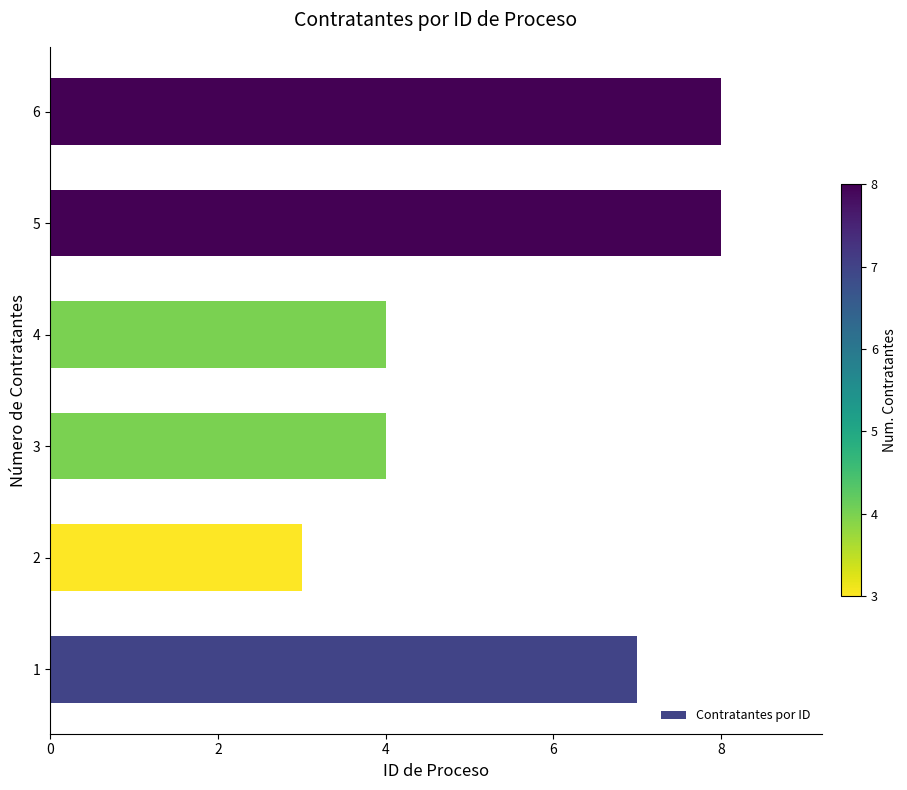

Count the values in the range 4 to 8.

5